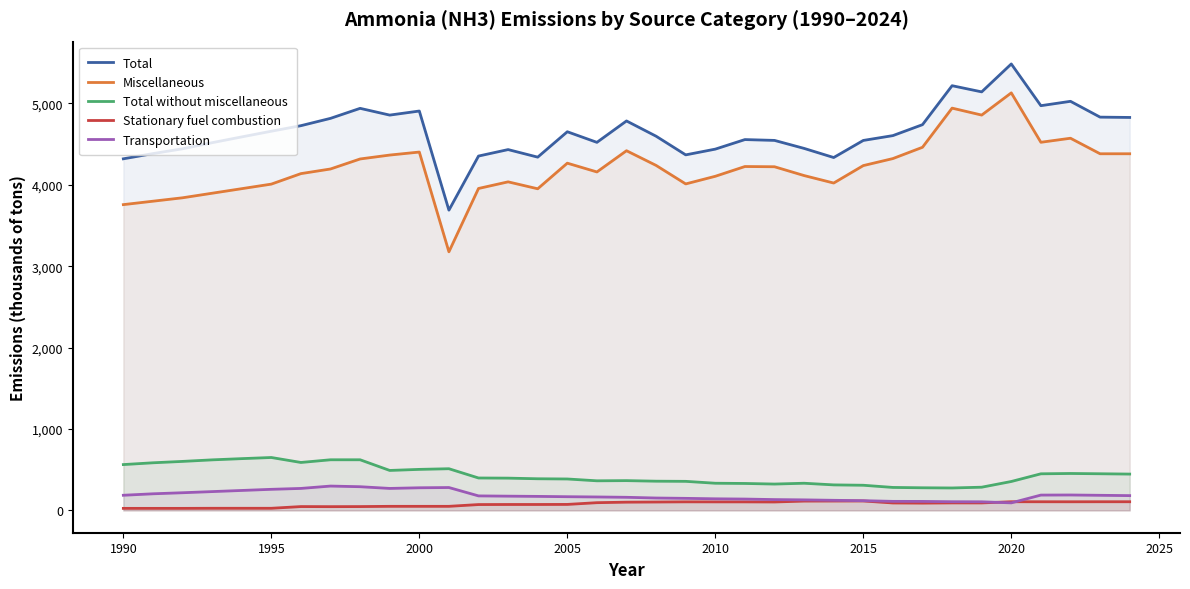

Which series has the widest spread of values?

Miscellaneous